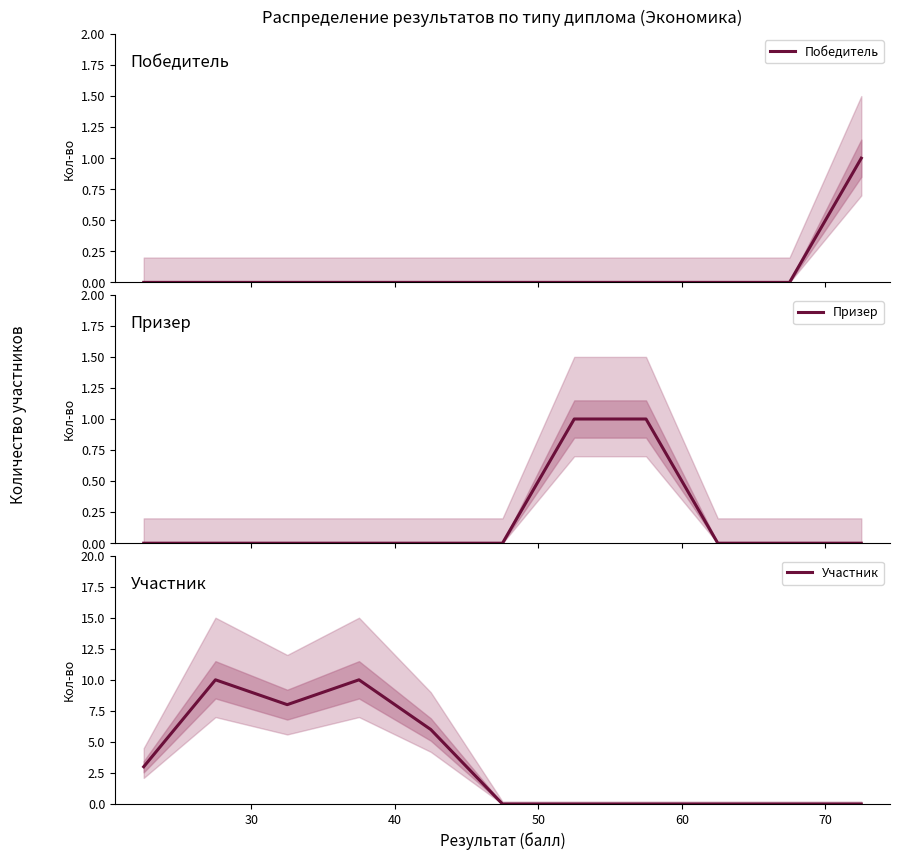

True or false: Призер and Победитель intersect in this chart.

False